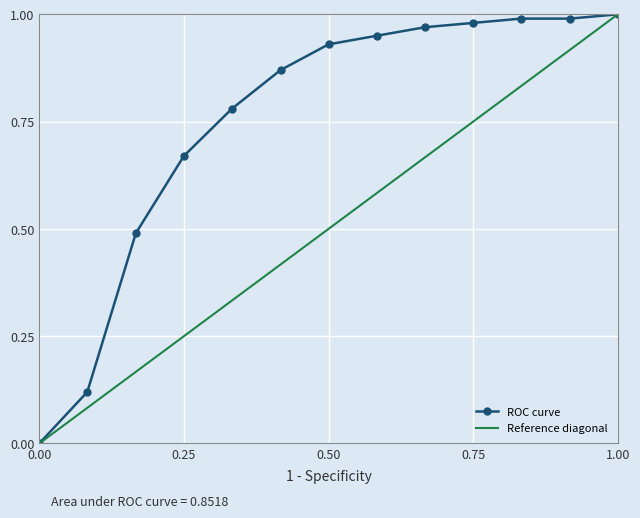

List the series in order of their overall mean, highest first.

ROC curve, Reference diagonal